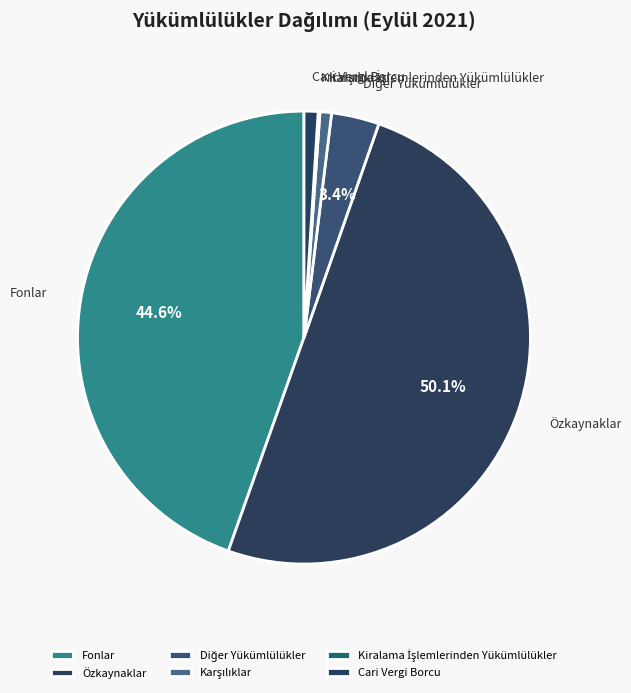

Which category has the biggest portion of the pie?

Özkaynaklar